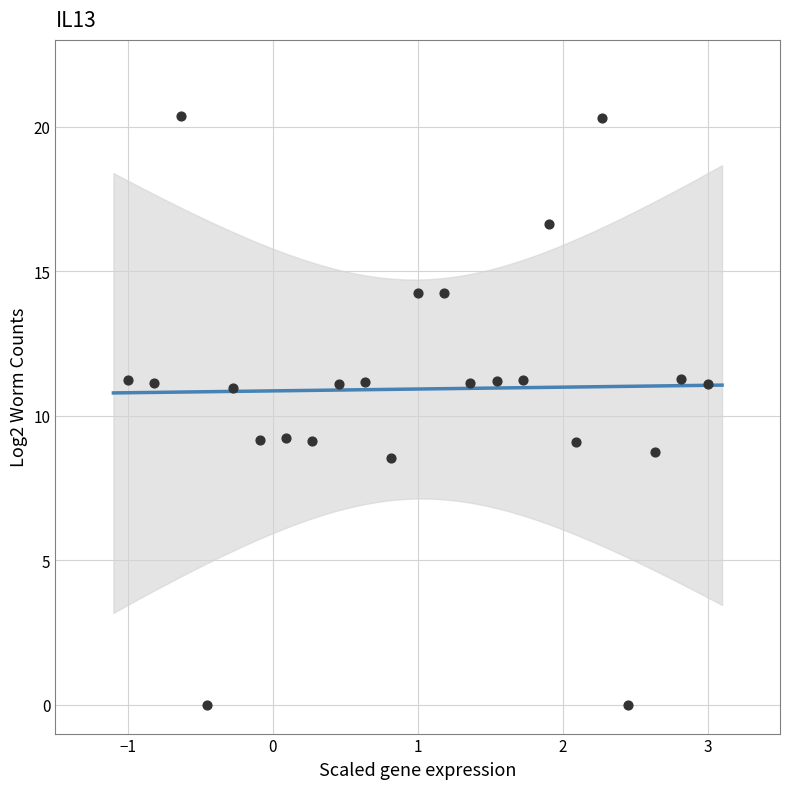

What is the range of Y values (max minus min)?

20.4